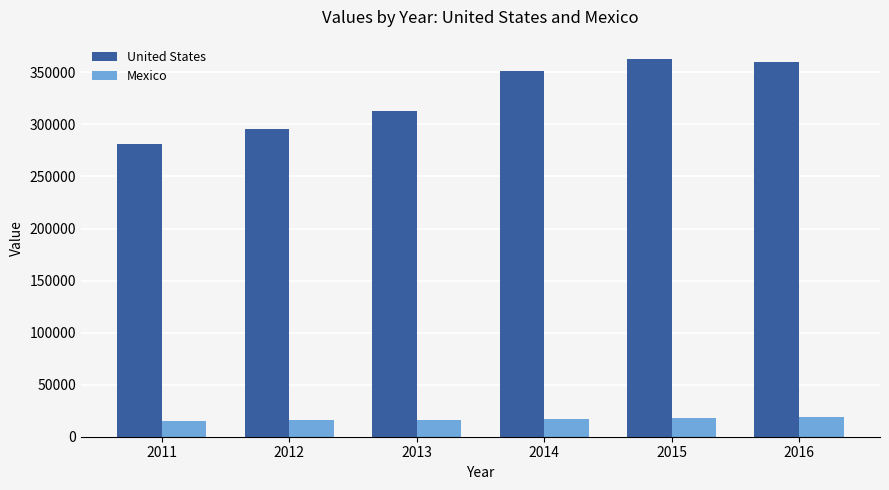

What is the value of the Mexico bar at the 4th from the left?

17138.0